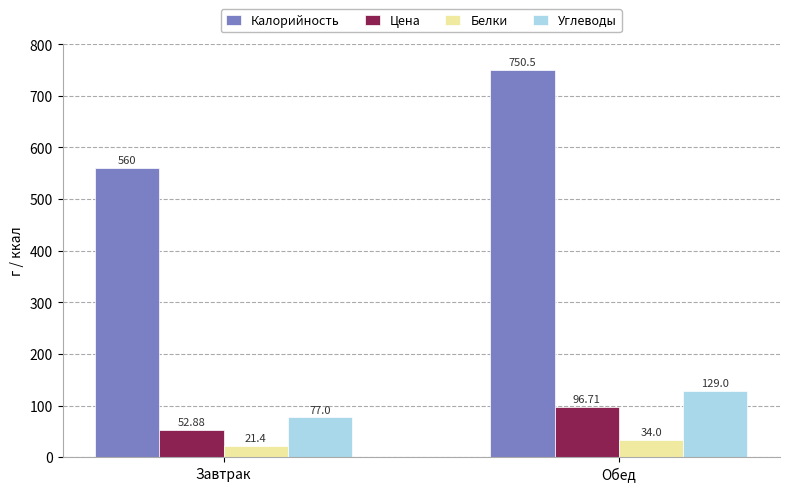

What position from the right is Обед?

1